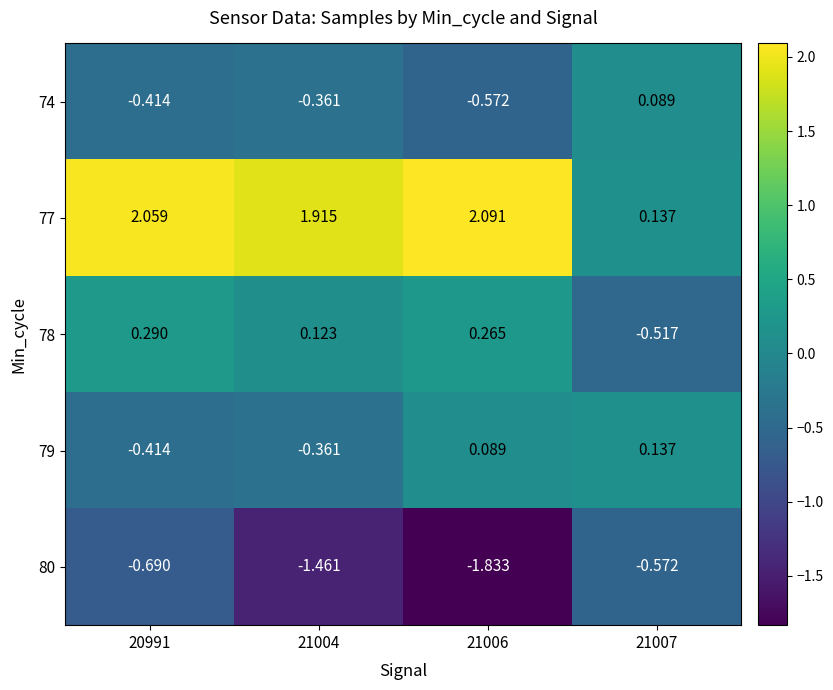

Is the value of 79 at 21006 greater than the value of 78 at 21007?

Yes